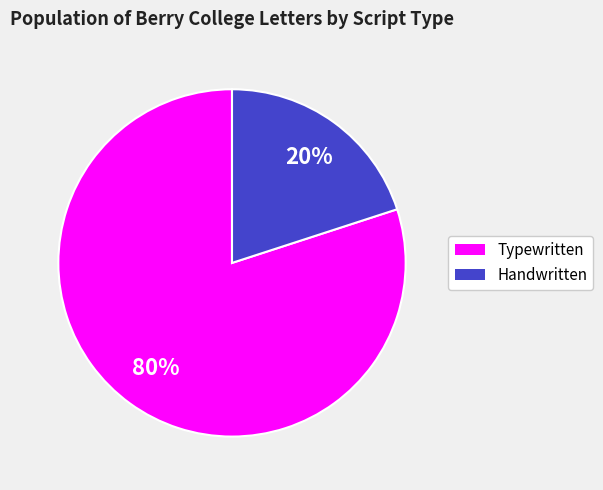

Does any single category account for the majority?

Yes